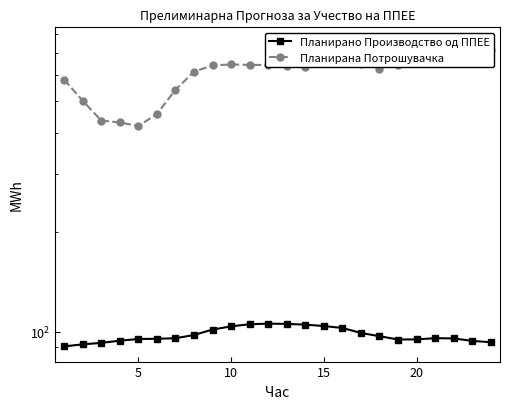

How many data points does each series have?

24